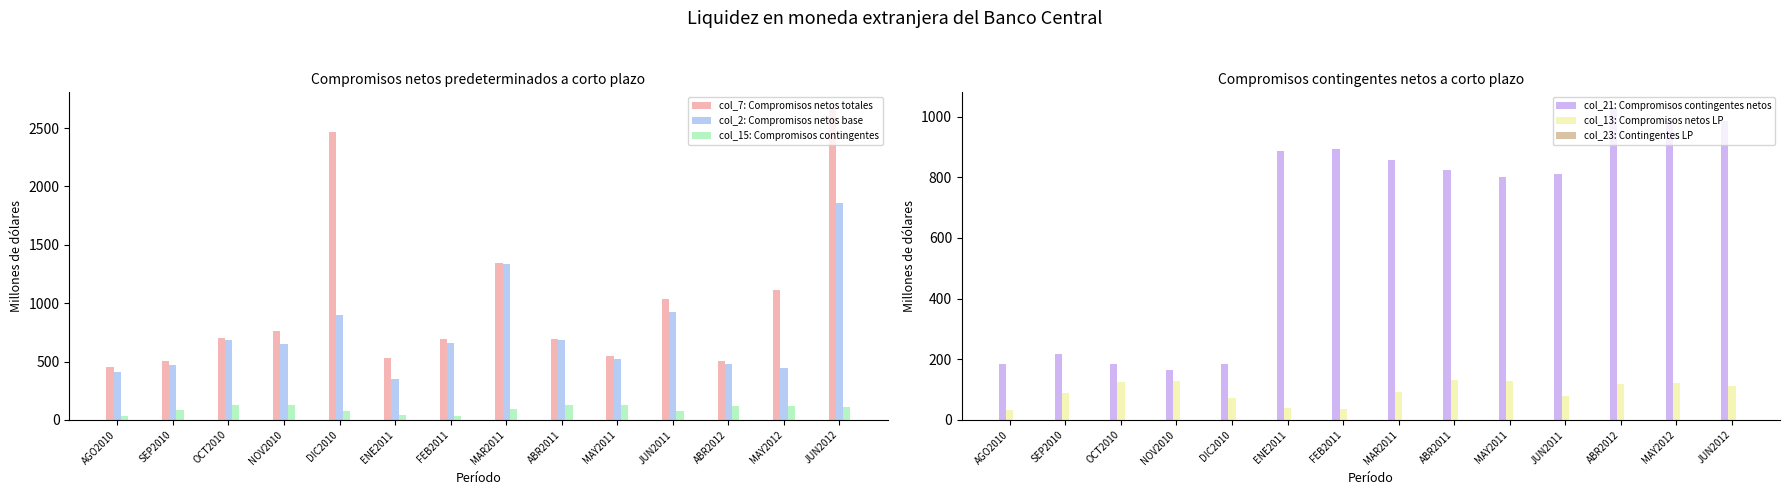

Reading left to right, what are all the values shown in this chart?

col_7: Compromisos netos totales: 455.6	505.2	702.8	759.1	2463.7	533.6	689.4	1348.3	692.3	547.8	1038.4	504.1	1111.4	2672.7
col_2: Compromisos netos base: 407.0	473.3	681.5	654.5	902.6	353.2	657.1	1337.4	687.0	524.2	923.5	482.7	445.9	1862.0
col_15: Compromisos contingentes: 32.0	88.4	124.5	127.7	72.6	39.0	36.0	92.7	130.2	128.4	79.3	117.0	123.0	110.8
col_21: Compromisos contingentes netos: 185.7	217.1	185.3	164.0	183.3	885.1	892.5	855.5	824.6	800.2	810.7	1028.5	986.1	985.8
col_13: Compromisos netos LP: 32.0	88.4	124.5	127.7	72.6	39.0	36.0	92.7	130.2	128.4	79.3	117.0	123.0	110.8
col_23: Contingentes LP: 0.0	0.0	0.0	0.0	0.0	0.0	0.0	0.0	0.0	0.0	0.0	0.0	0.0	0.0